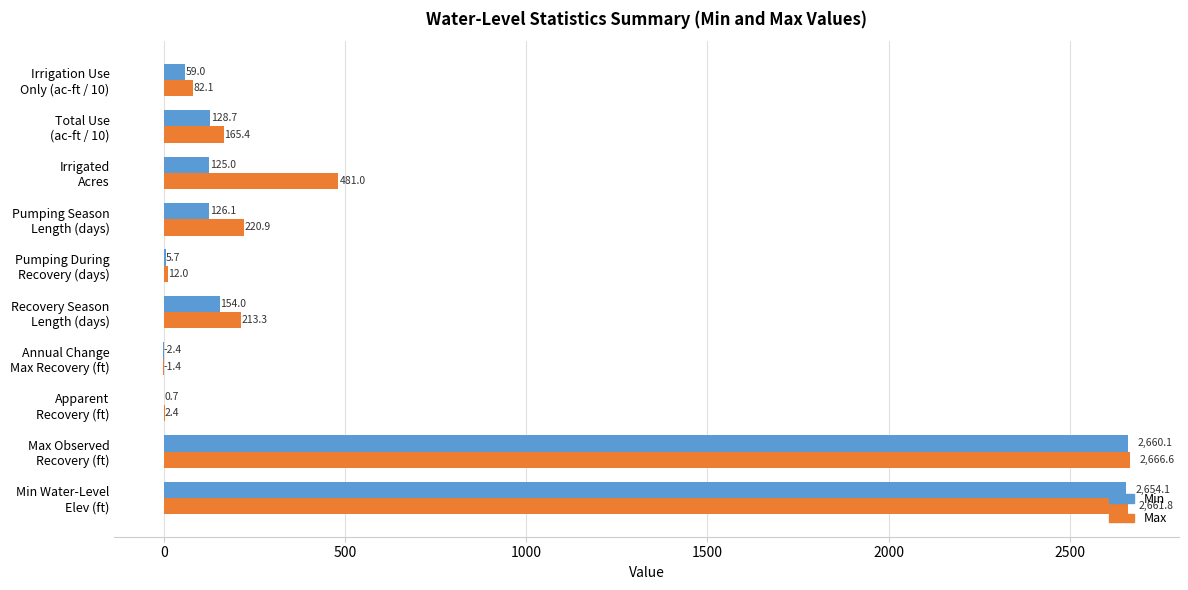

What is the maximum value shown in the chart?

2666.6